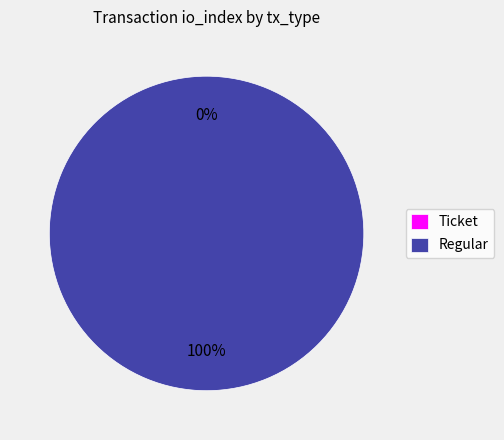

How many slices are in this pie chart?

2